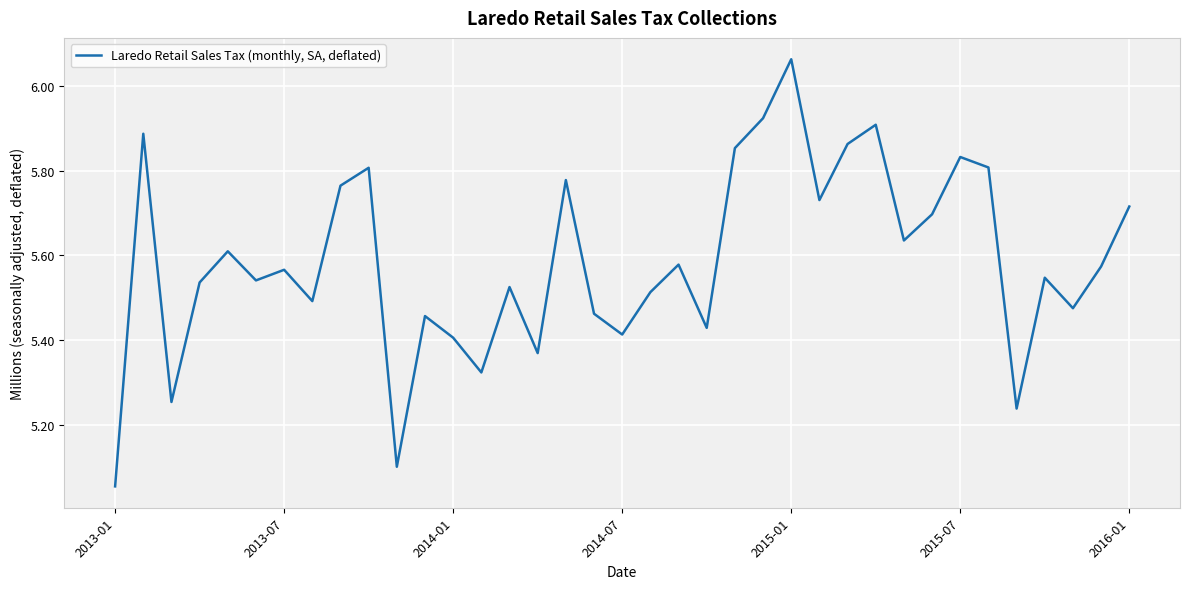

Where is the data nearest to the value 5?

2013-01